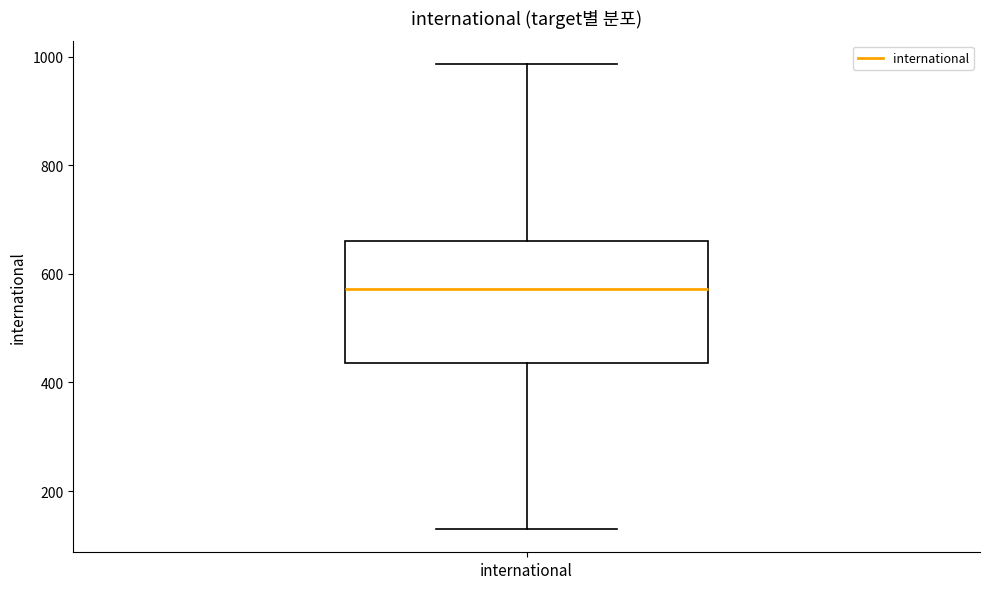

Where is the upper edge of the box for international on the y-axis? The values are not printed on the chart, so give them approximately, as read against the axis.

660